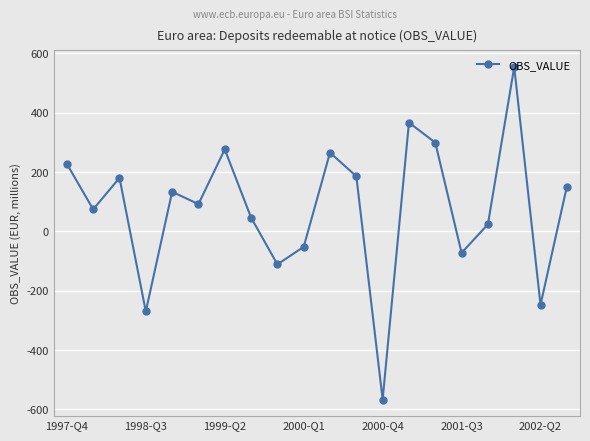

What is the smallest value displayed?

-566.6